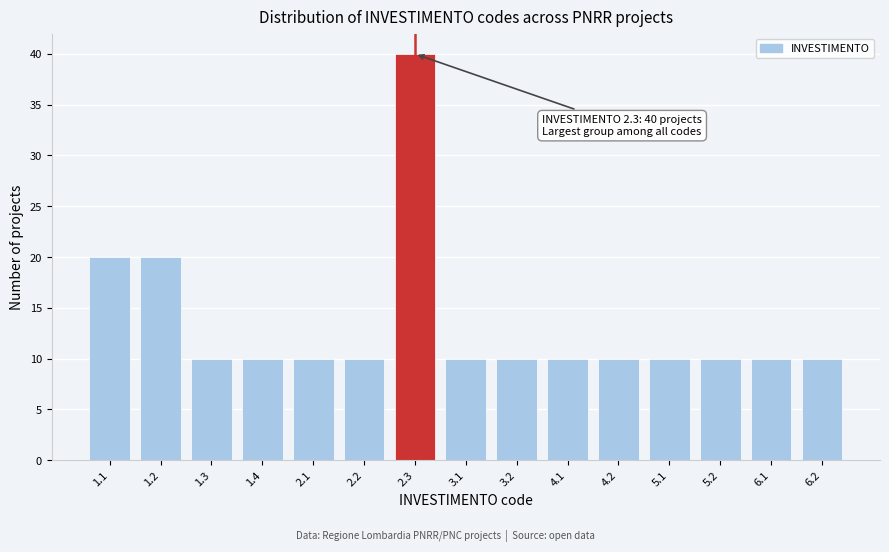

Reading right to left, list all the values displayed in this chart.

10	10	10	10	10	10	10	10	40	10	10	10	10	20	20